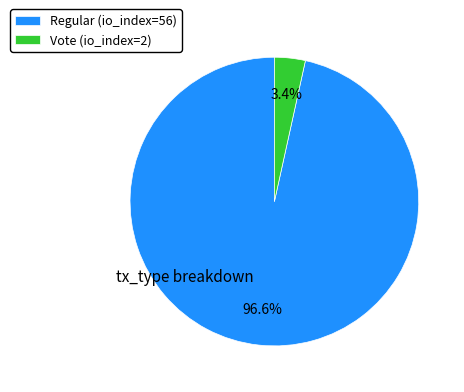

Is it true that Regular (io_index=56) is 97% of the pie?

True